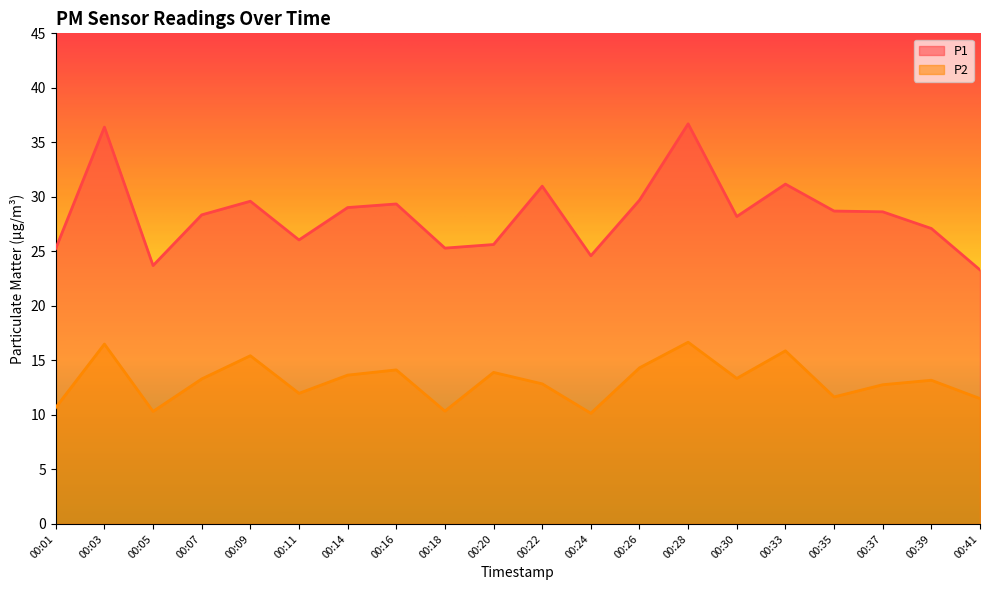

What is the total value across all series at 00:33?

47.1